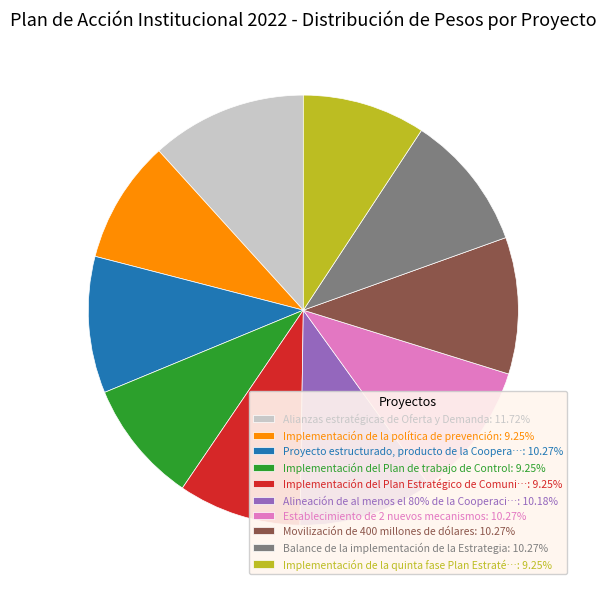

What is the ratio of the value at Implementación de la quinta fase Plan Estraté…: 9.25% to the value at Establecimiento de 2 nuevos mecanismos: 10.27%?

0.9